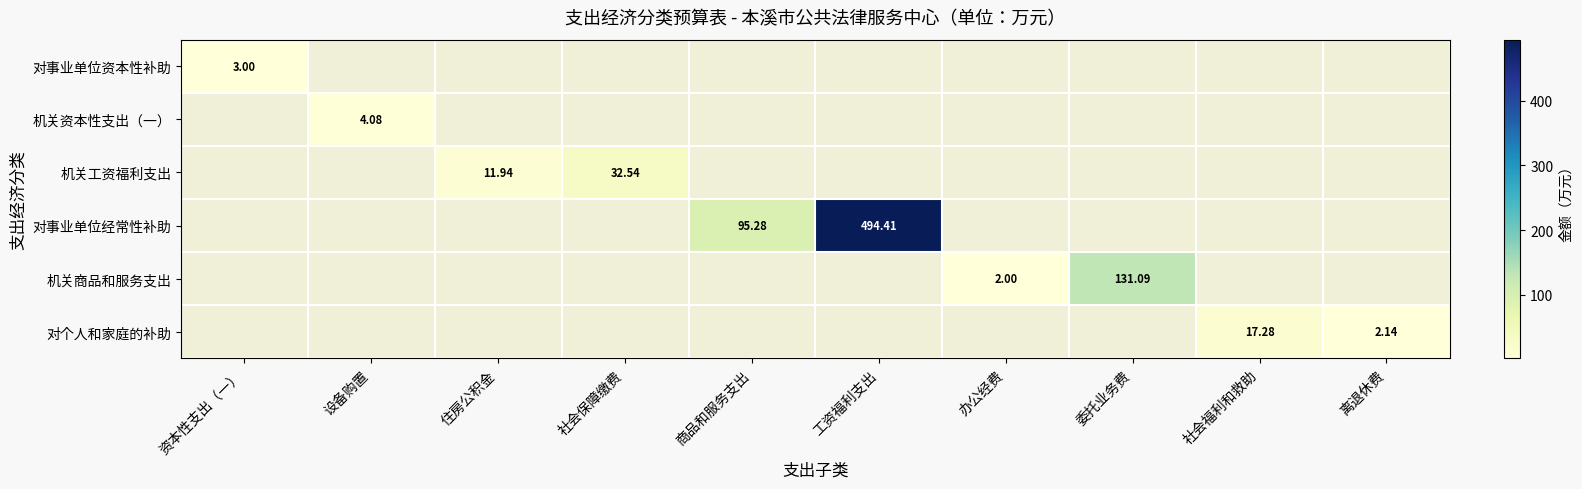

Between 办公经费 and 委托业务费, which series saw the biggest shift?

机关商品和服务支出